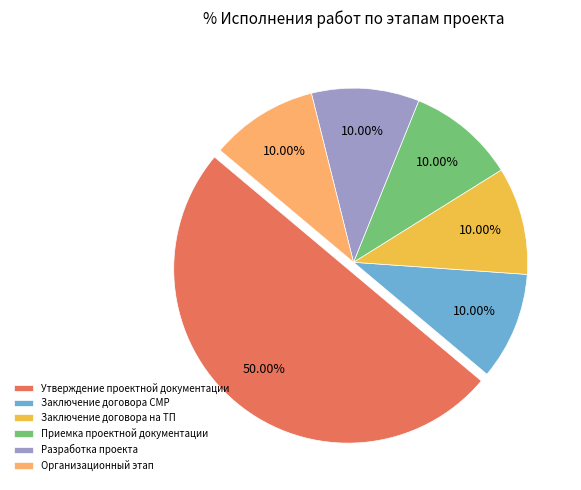

Do Разработка проекта and Заключение договора СМР together represent more than half of the pie?

No